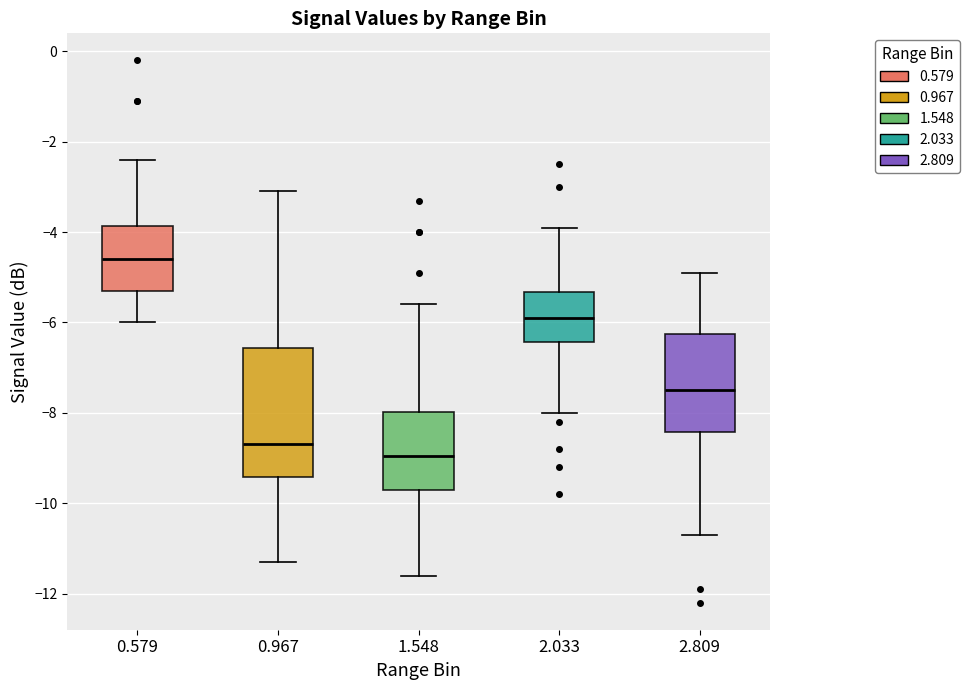

Comparing the boxes themselves (not the whiskers), which one is the tallest?

0.967